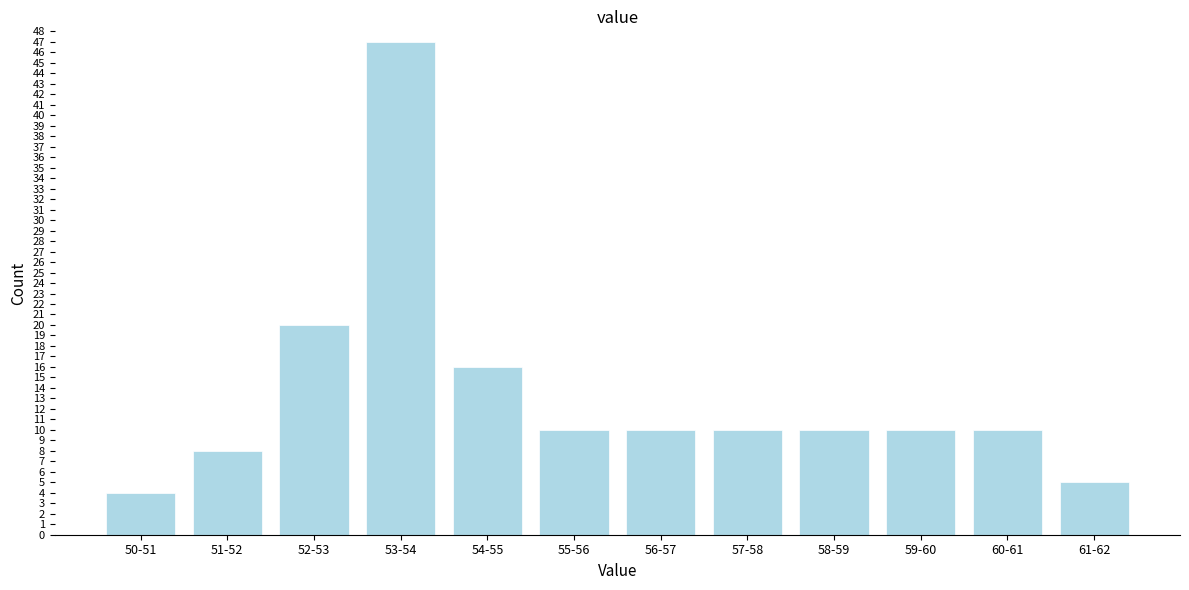

Reading left to right, list all the values displayed in this chart.

4	8	20	47	16	10	10	10	10	10	10	5